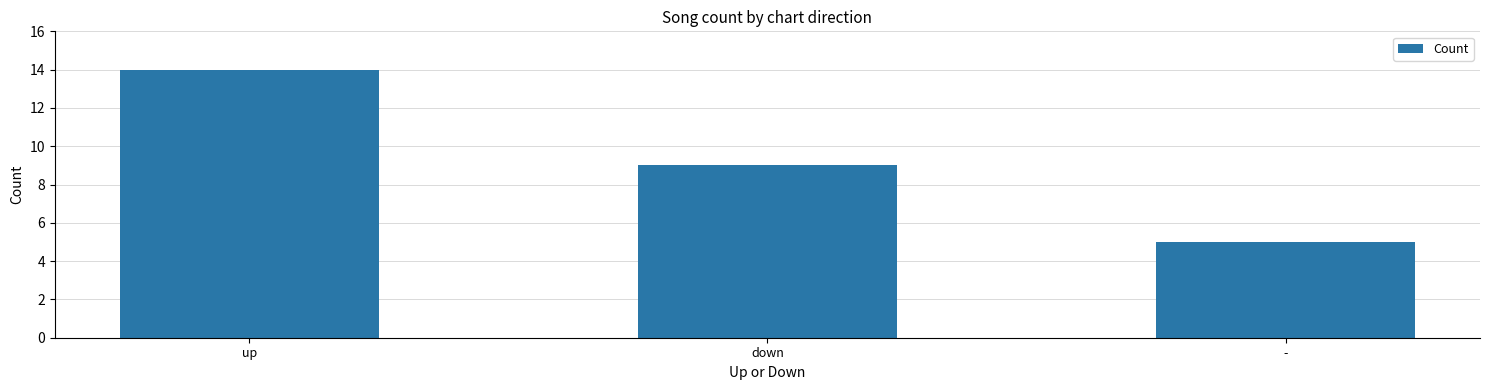

What is the change in value from up to -?

-9